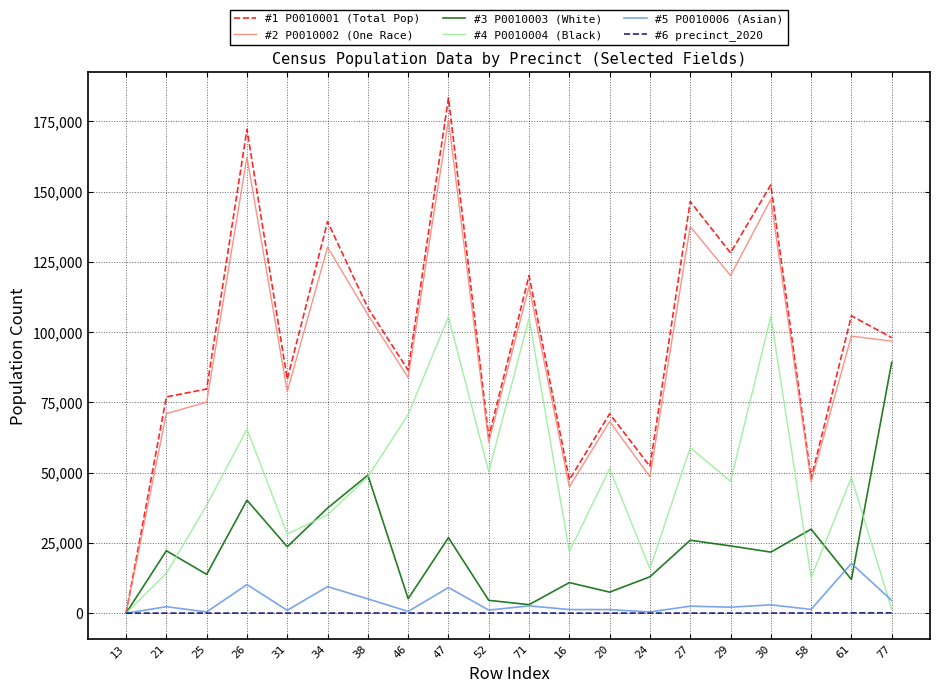

Does the chart display data point markers on the line(s)?

No